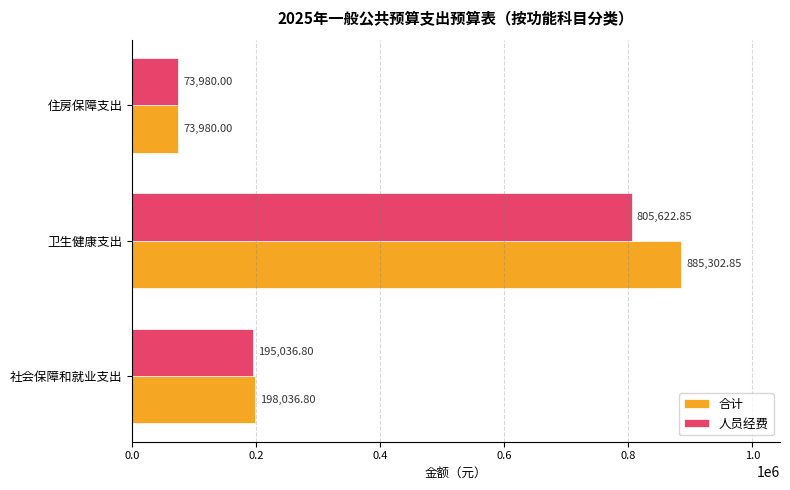

At which category does the chart reach its minimum across all series?

住房保障支出